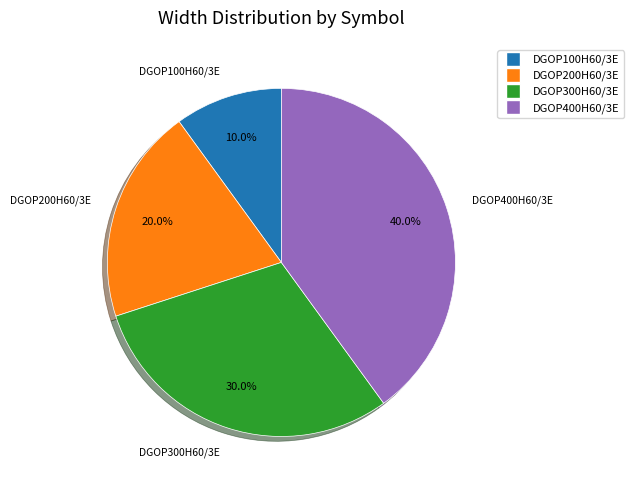

How many segments does this pie chart have?

4